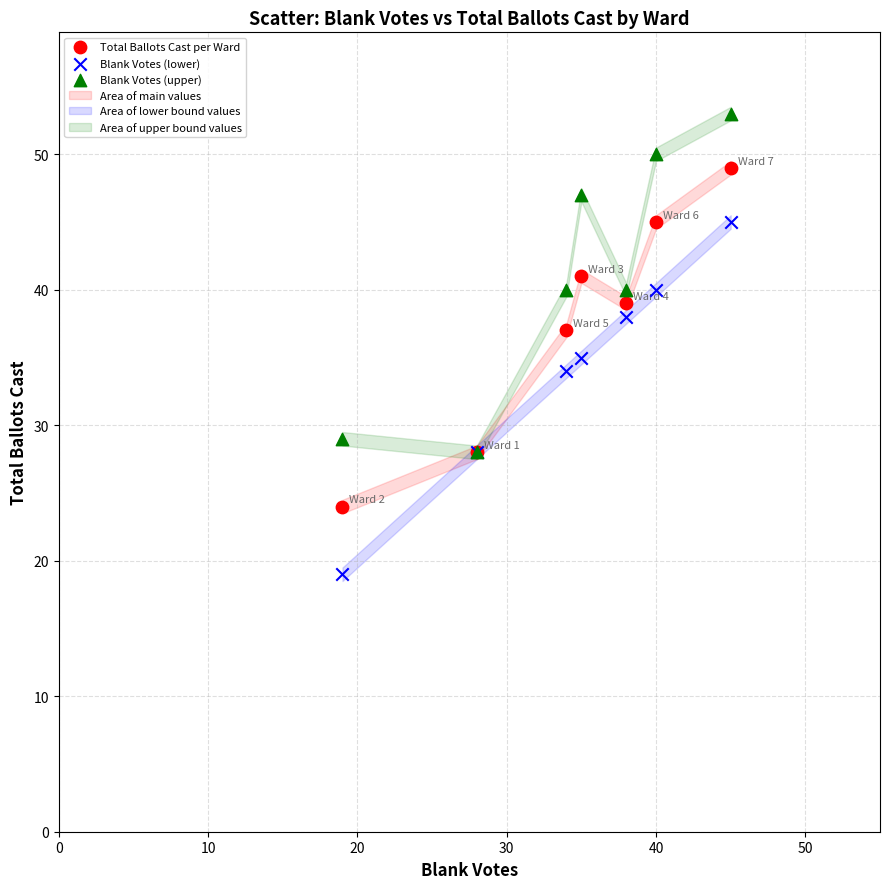

Which series has the largest Y range (max minus min)?

Blank Votes (lower)